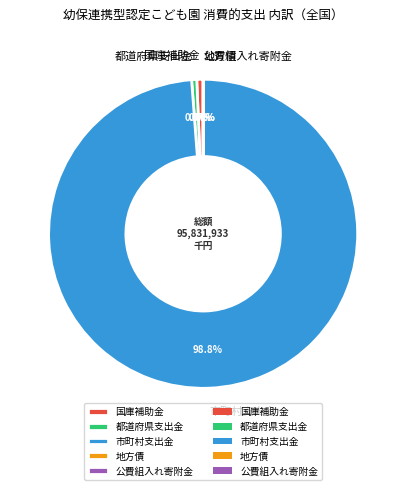

Is there any slice that represents more than half of the pie?

Yes